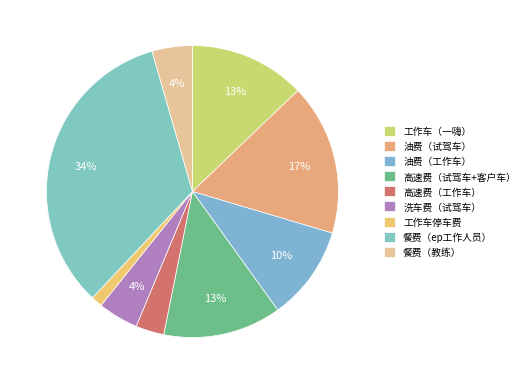

Rank the categories by value from lowest to highest.

工作车停车费, 高速费（工作车）, 洗车费（试驾车）, 餐费（教练）, 油费（工作车）, 工作车（一嗨）, 高速费（试驾车+客户车）, 油费（试驾车）, 餐费（ep工作人员）